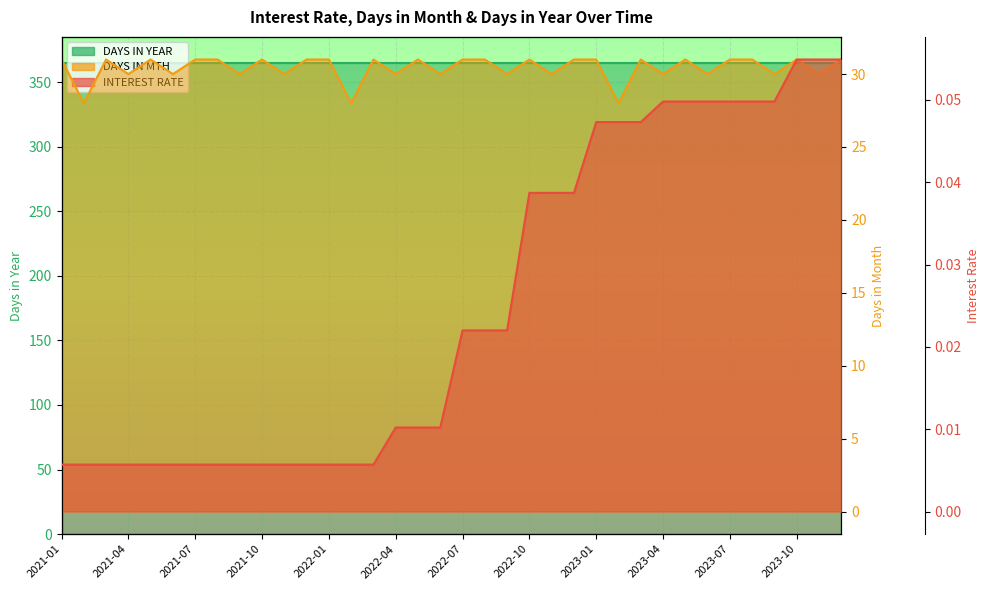

What is the difference between the highest and lowest values at 29?

365.0